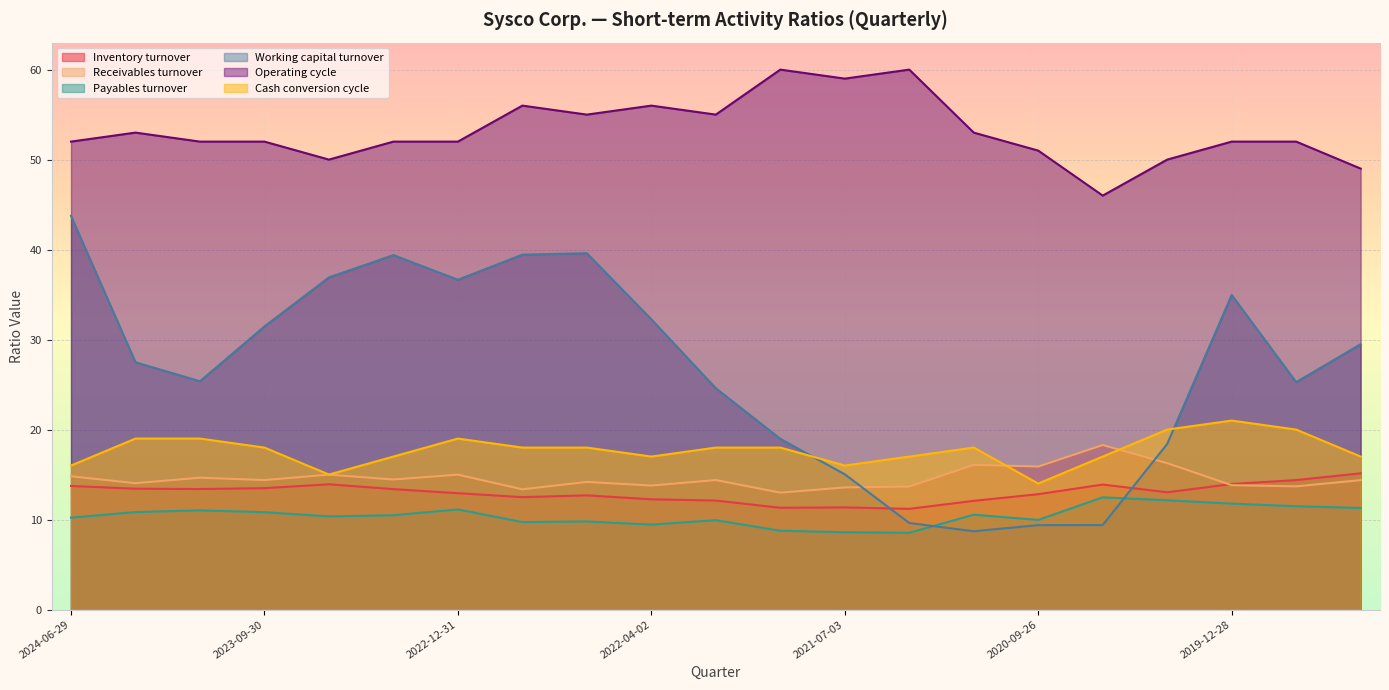

The value of Receivables turnover at 2024-03-30 is 5.0. True or false?

False